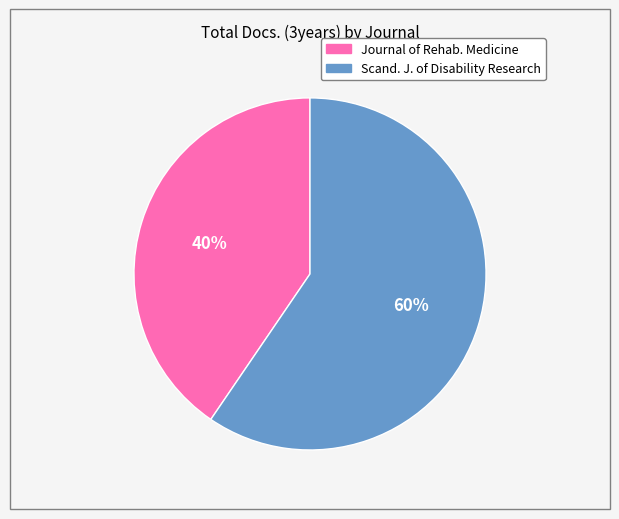

Is there any slice that represents more than half of the pie?

Yes